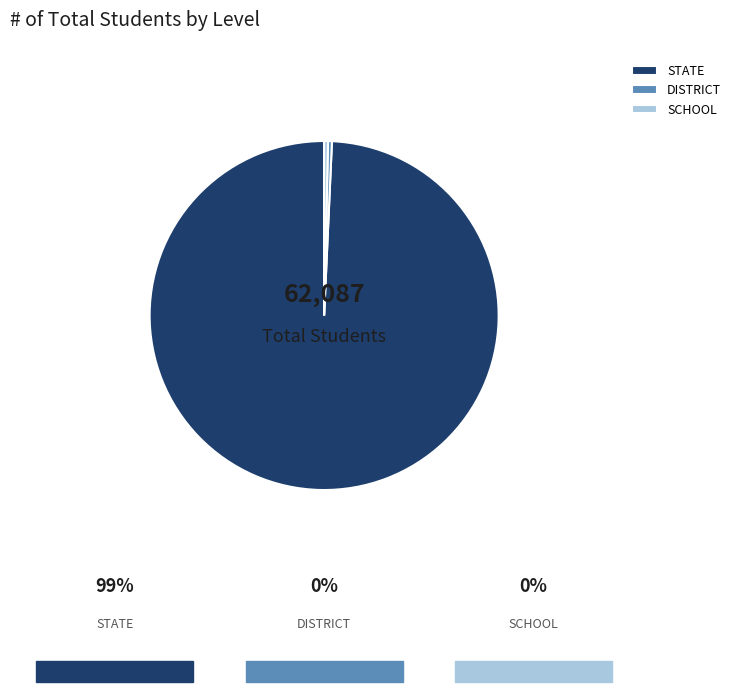

How many segments does this pie chart have?

3